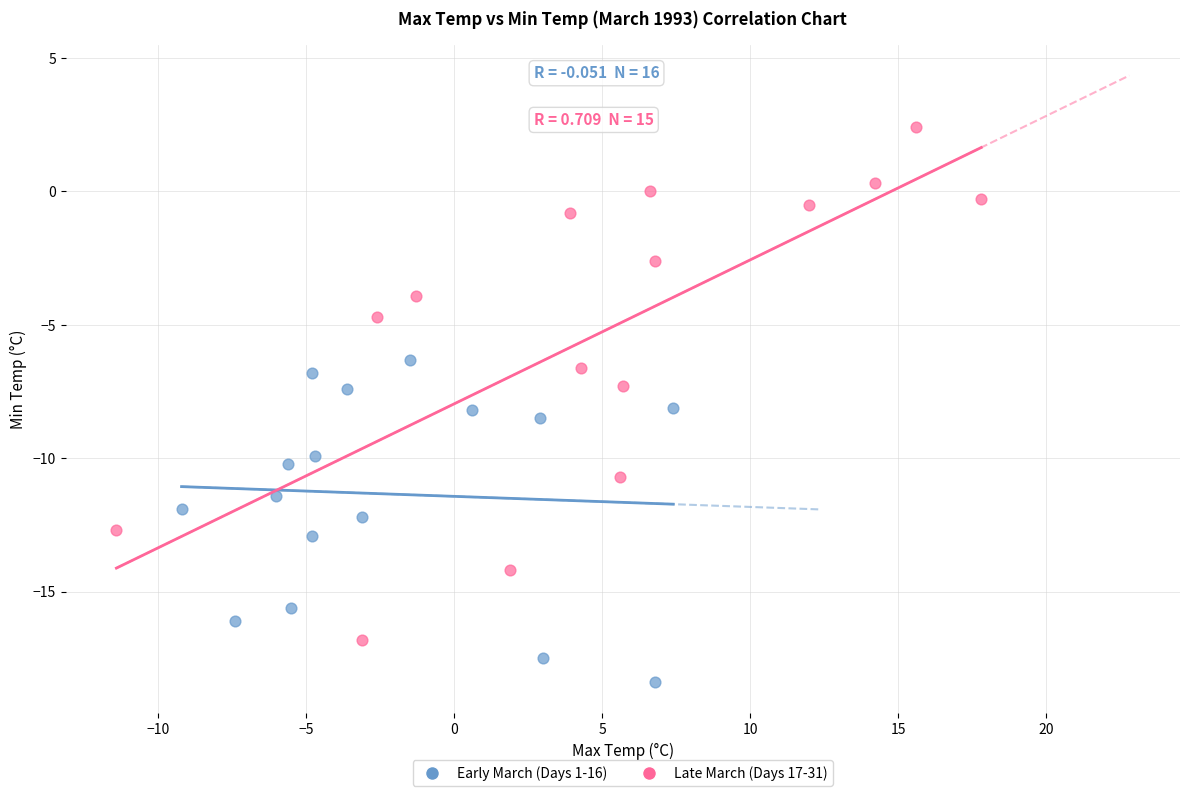

Which series has the widest spread of Y values?

Late March (Days 17-31)